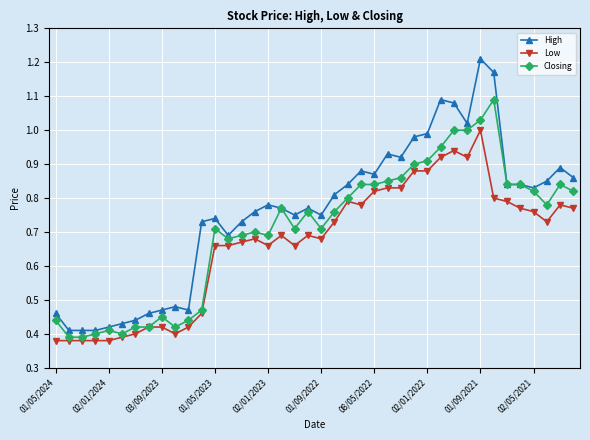

Which series has the largest total across all categories?

High